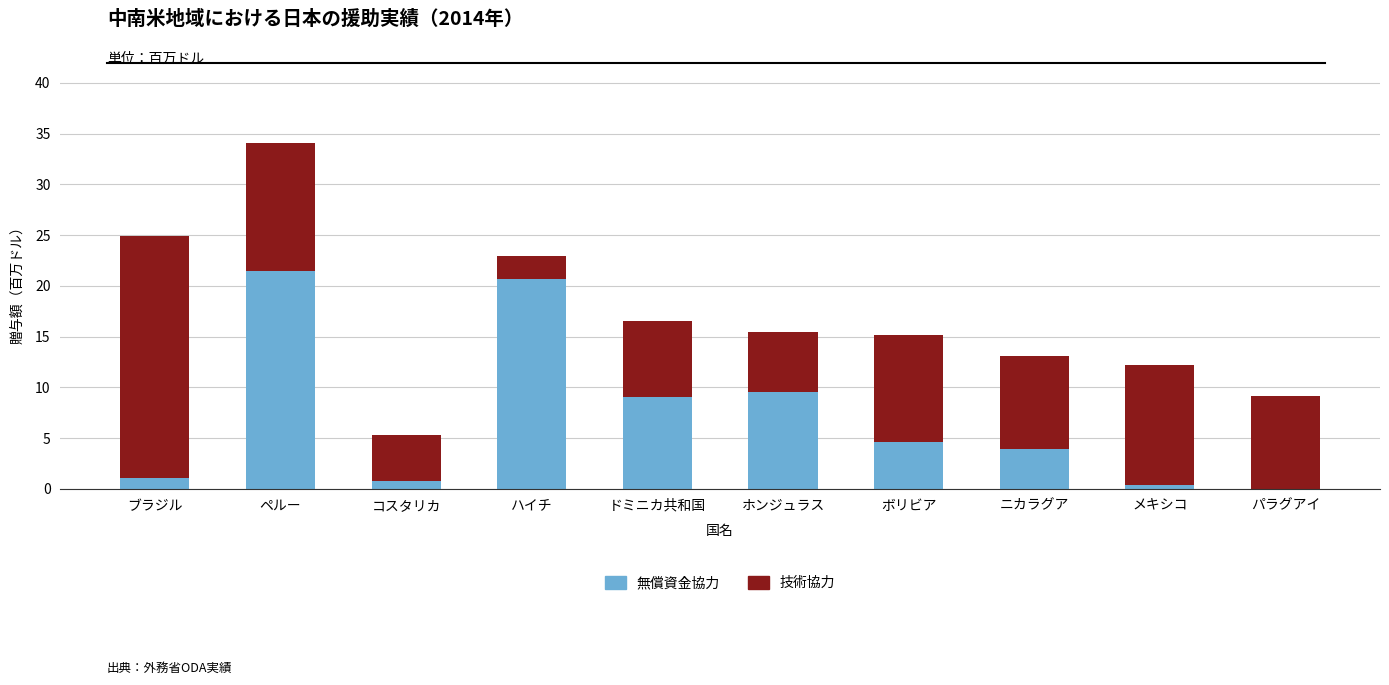

True or false: 無償資金協力 has a value of 9.0 at ドミニカ共和国.

True